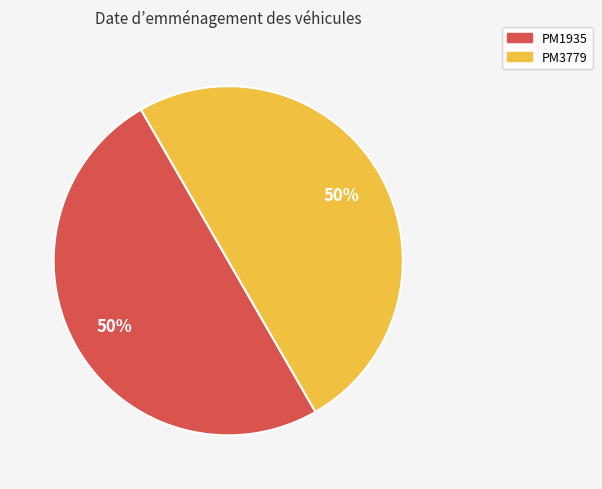

To the nearest percent, what is the average slice percentage?

50%